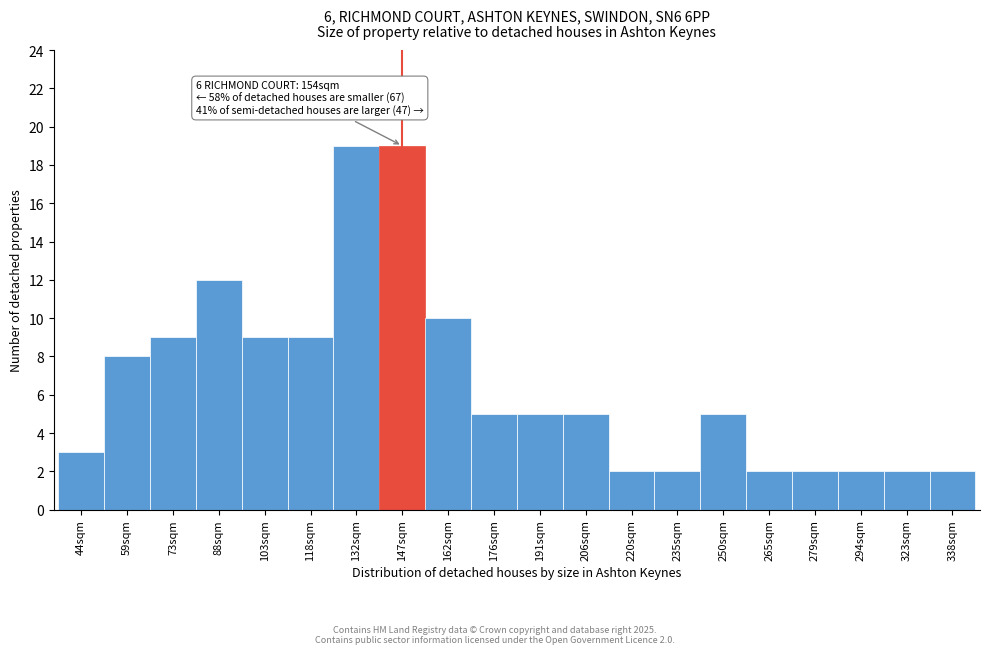

Reading left to right, what are all the values shown in this chart?

3	8	9	12	9	9	19	19	10	5	5	5	2	2	5	2	2	2	2	2